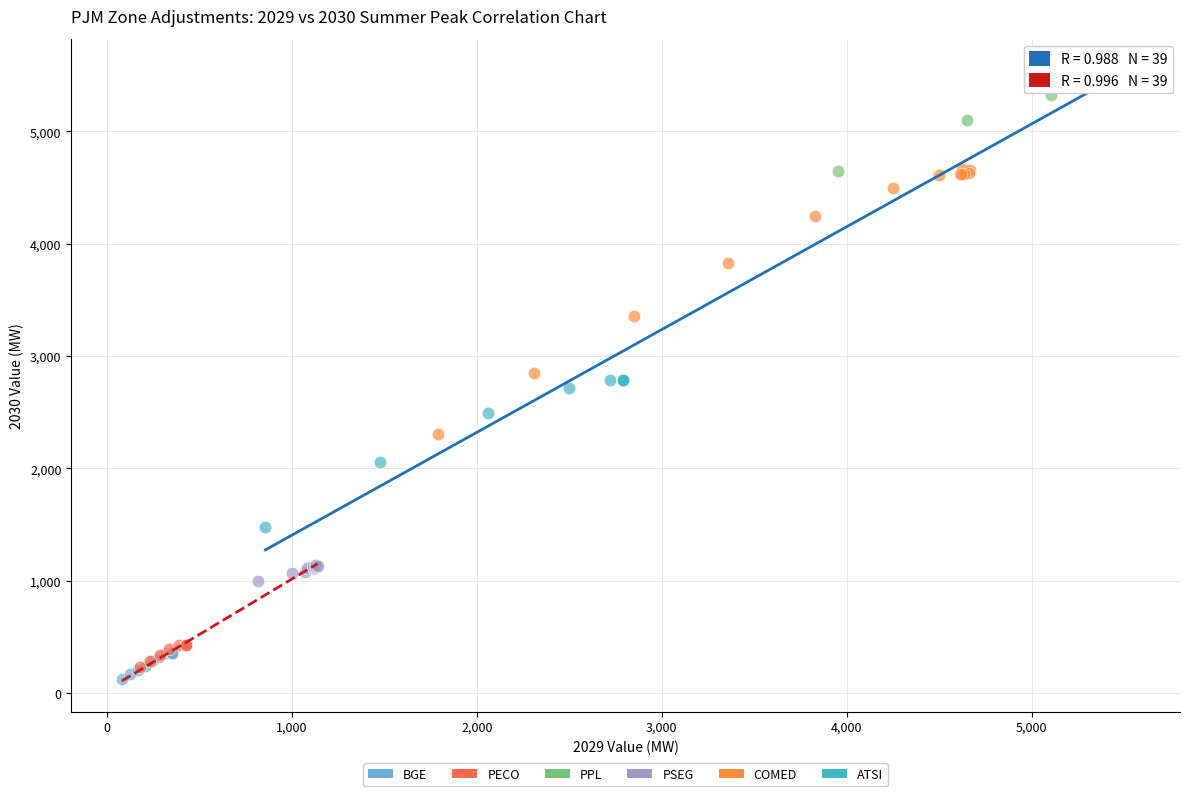

What are all the series names shown in the legend?

BGE, PECO, PPL, PSEG, COMED, ATSI